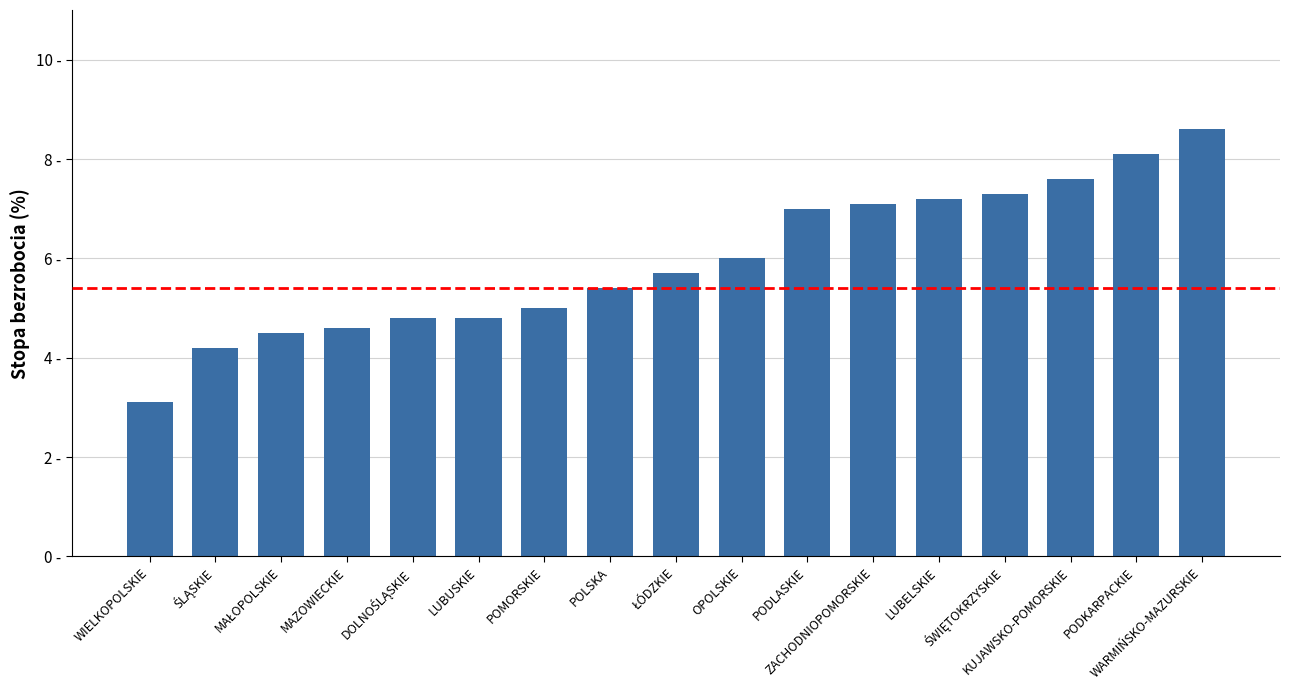

Reading left to right, list all the values displayed in this chart.

WIELKOPOLSKIE=3.1	ŚLĄSKIE=4.2	MAŁOPOLSKIE=4.5	MAZOWIECKIE=4.6	DOLNOŚLĄSKIE=4.8	LUBUSKIE=4.8	POMORSKIE=5.0	POLSKA=5.4	ŁÓDZKIE=5.7	OPOLSKIE=6.0	PODLASKIE=7.0	ZACHODNIOPOMORSKIE=7.1	LUBELSKIE=7.2	ŚWIĘTOKRZYSKIE=7.3	KUJAWSKO-POMORSKIE=7.6	PODKARPACKIE=8.1	WARMIŃSKO-MAZURSKIE=8.6